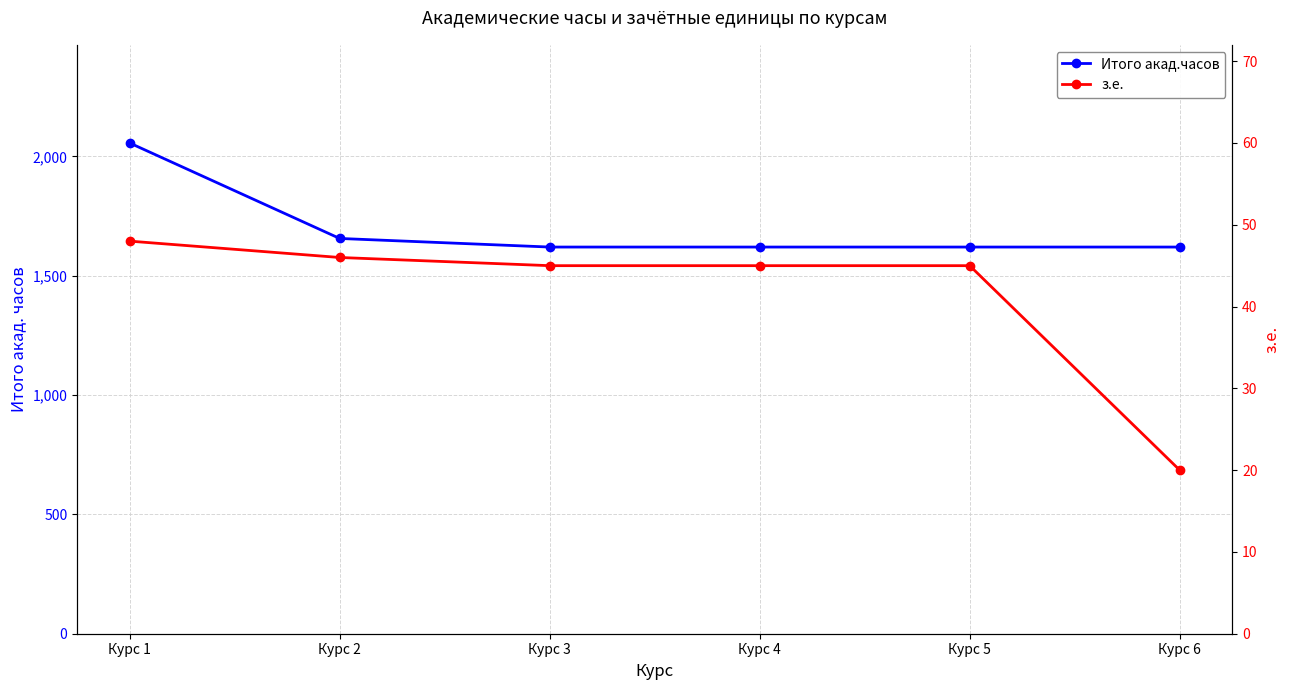

At which category does the chart reach its minimum across all series?

Курс 6